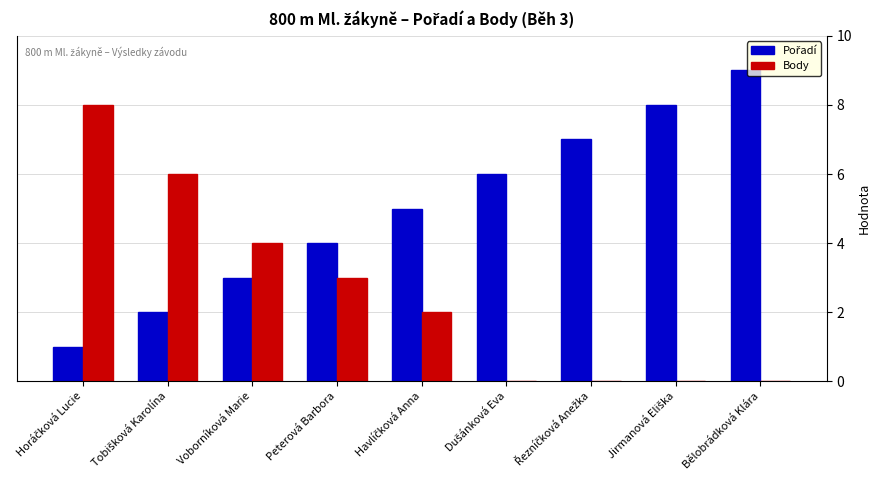

What is the greatest value displayed?

9